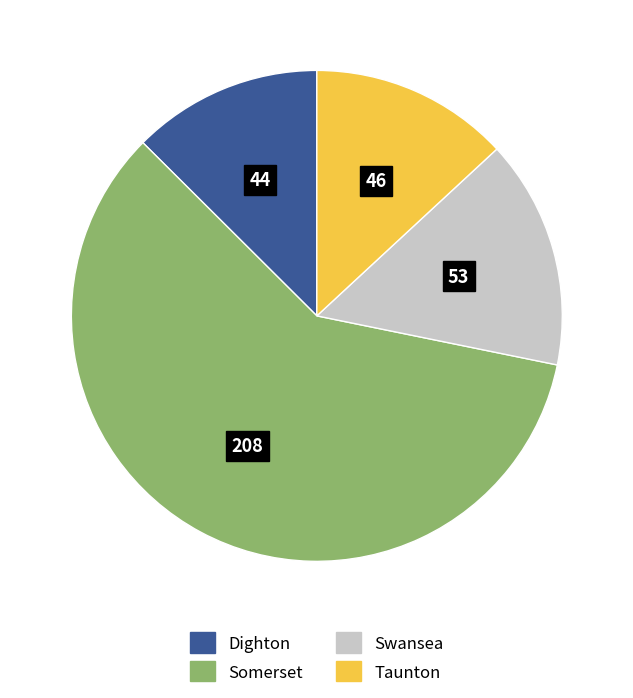

Between Dighton and Swansea, which is larger?

Swansea